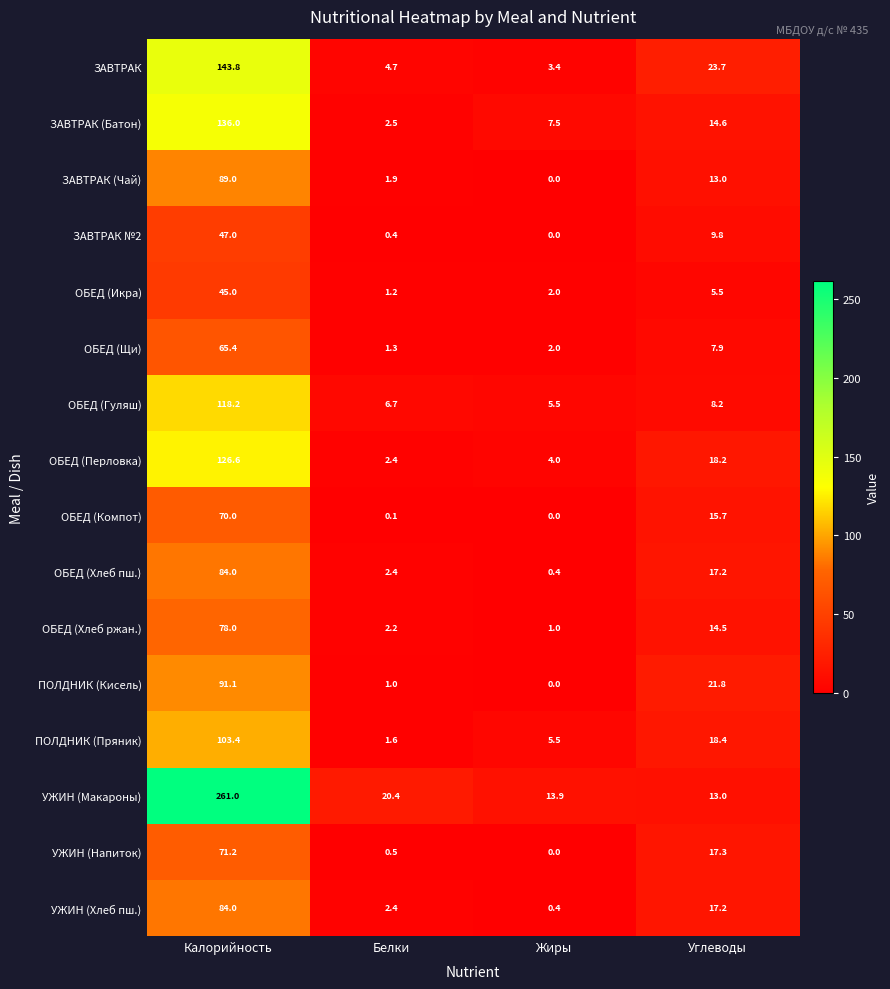

What is the sum of the ОБЕД (Хлеб ржан.) values at Белки and Углеводы?

16.7